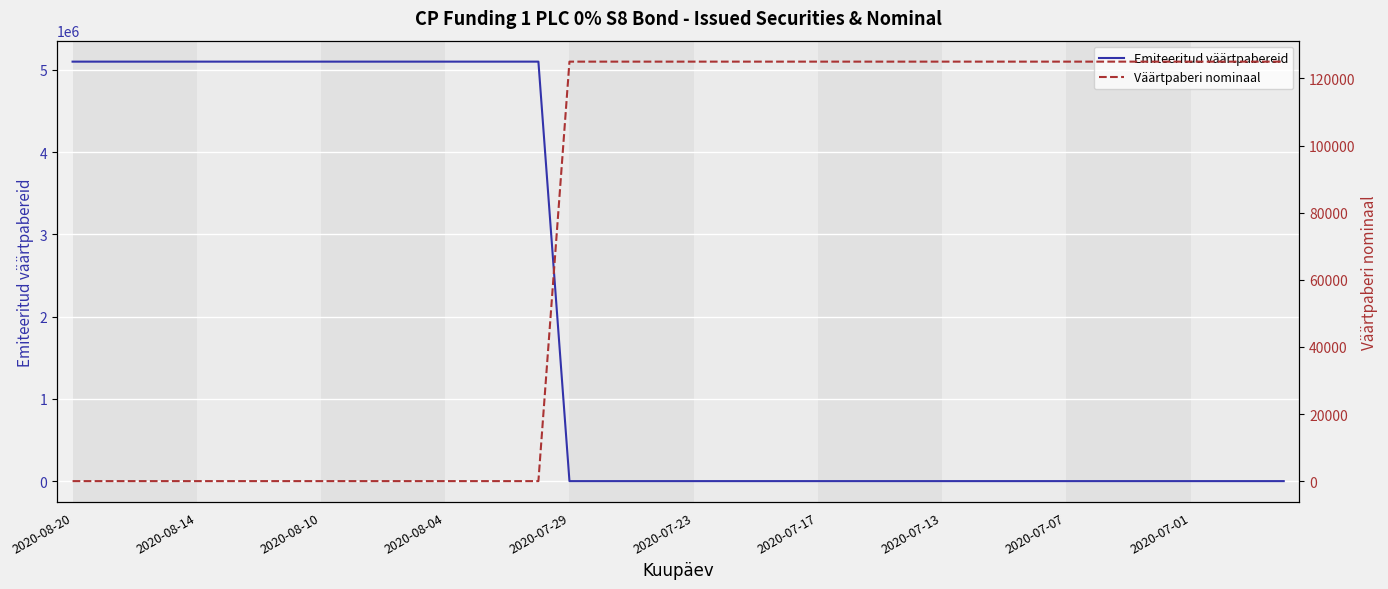

What is the difference between the second highest and minimum values in the Emiteeritud väärtpabereid series?

5099920